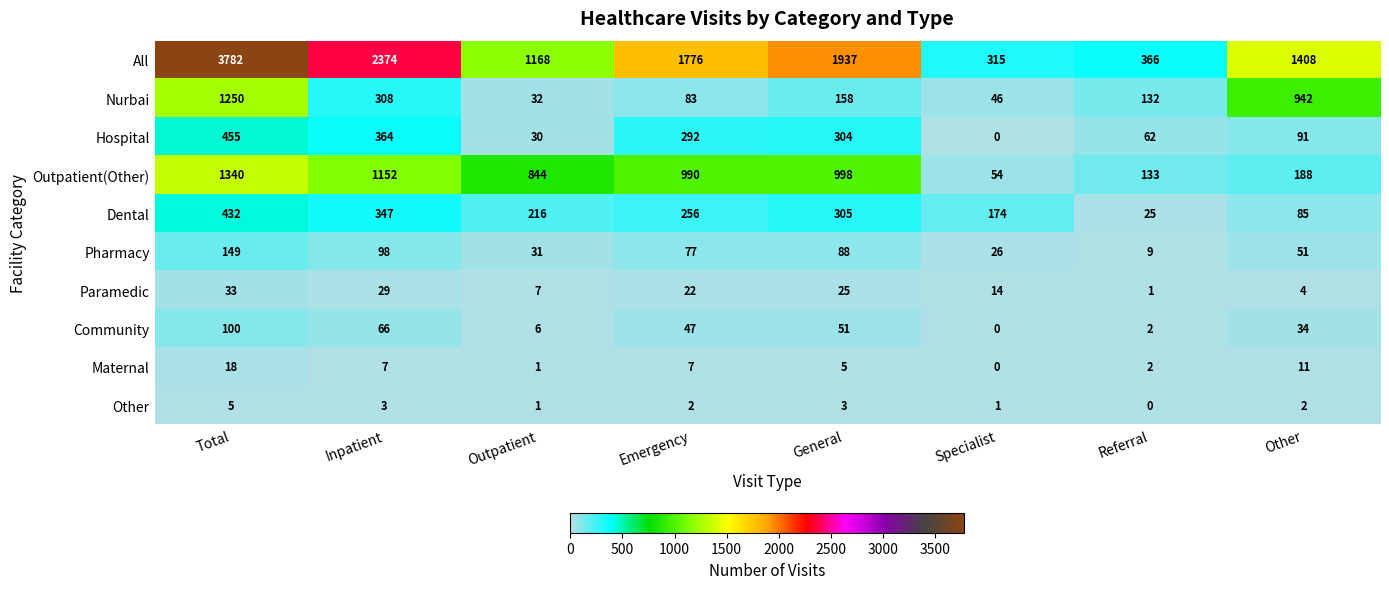

Which series has the widest spread of values?

All